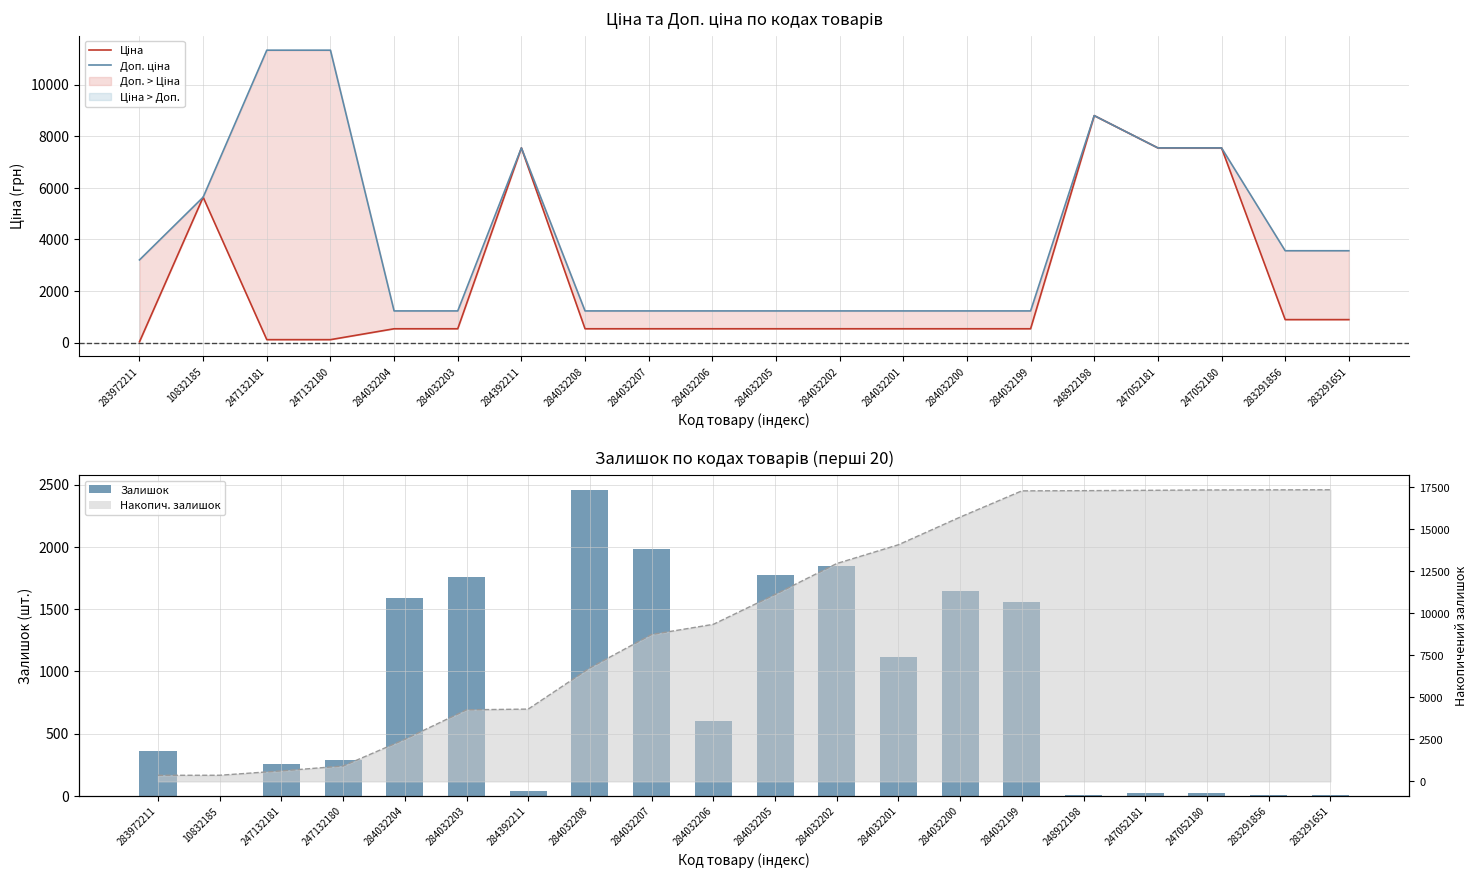

Is it true that Доп. ціна equals 1130.1 at 283291856?

False